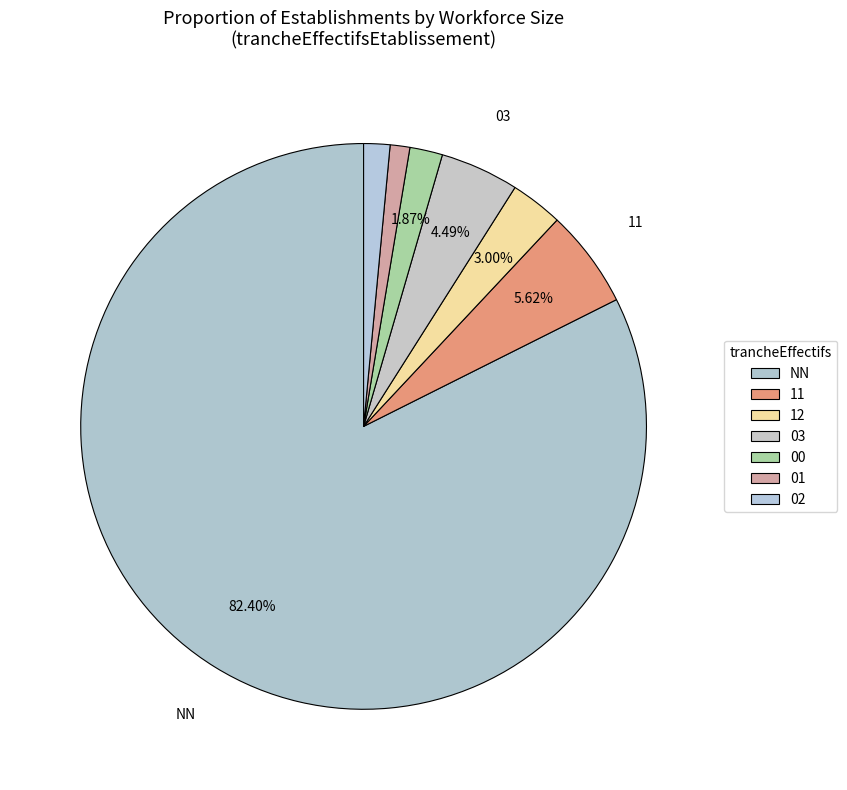

True or false: 01 accounts for 1% of the total.

True